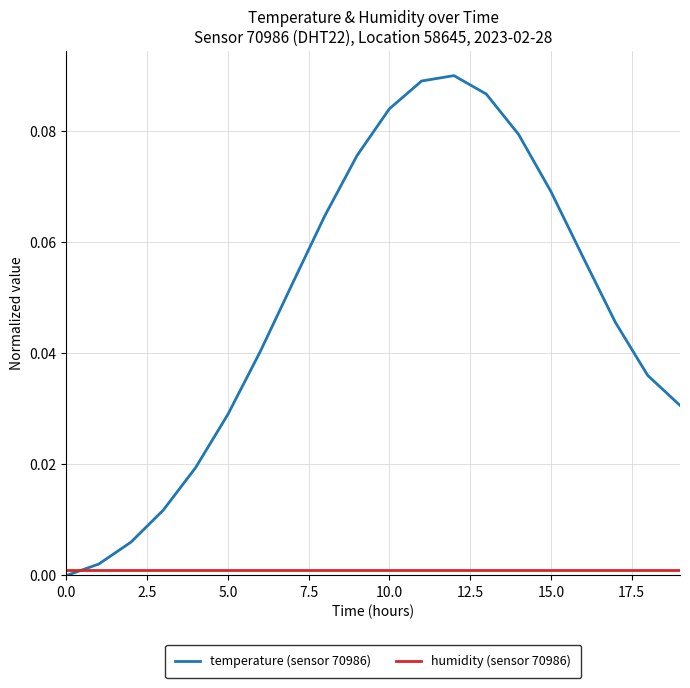

Rank the series by their average value, from lowest to highest.

humidity (sensor 70986), temperature (sensor 70986)